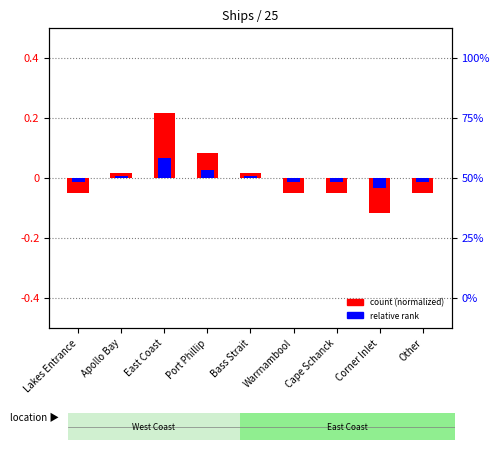

At which label does count (normalized) reach its peak?

East Coast